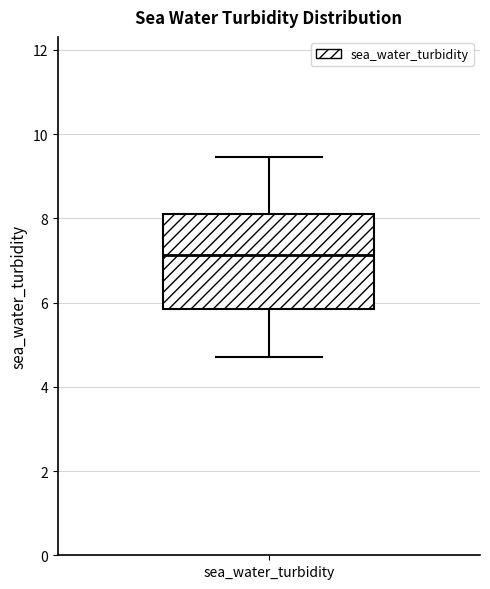

Transcribe this box plot: give where the median line is, the range the box spans, and where the two whiskers end, as read against the y-axis. The values are not printed on the chart, so give them approximately, as read against the axis.

median 7.2, box 5.8 to 8.0, whiskers 4.8 to 9.4